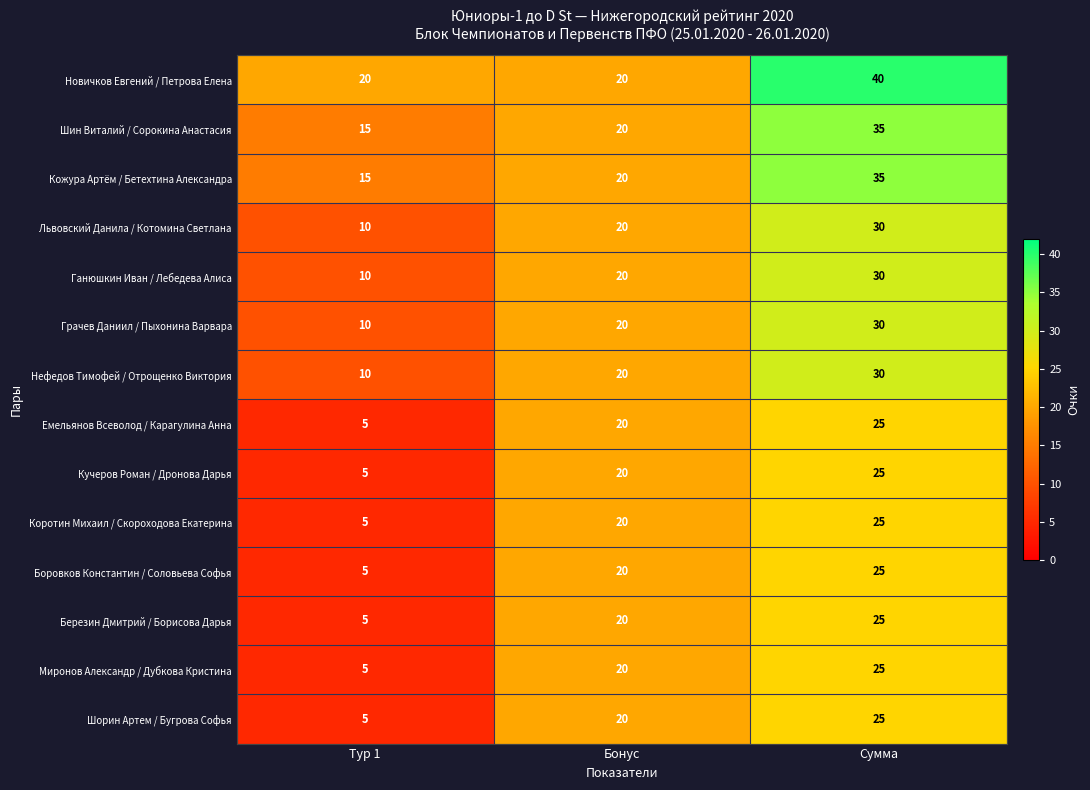

List the labels in order of Грачев Даниил / Пыхонина Варвара value, smallest first.

Тур 1, Бонус, Сумма